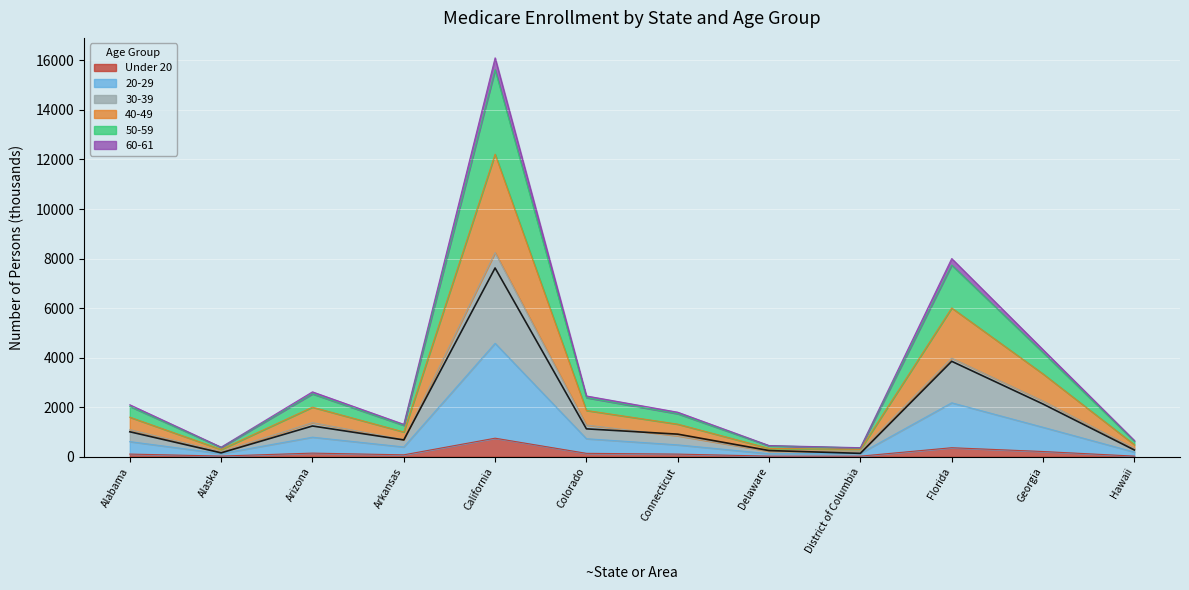

At which label does Under 20 reach its peak?

California